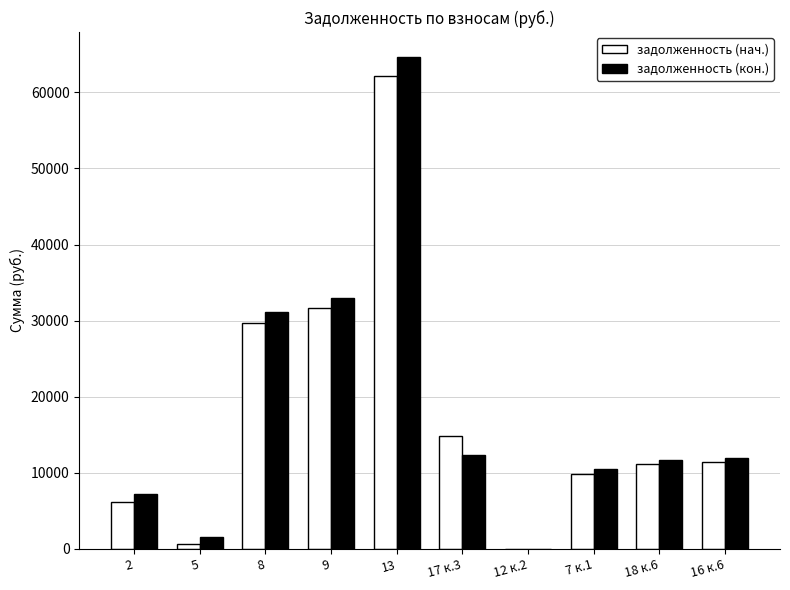

How many data points in задолженность (нач.) are above 11457?

5